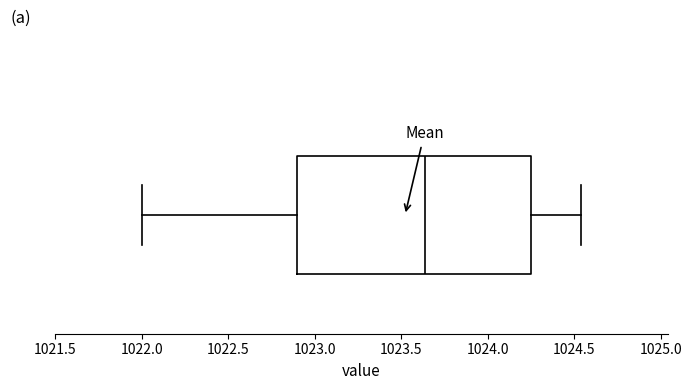

Transcribe this box plot: give where the median line is, the range the box spans, and where the two whiskers end, as read against the x-axis. The values are not printed on the chart, so give them approximately, as read against the axis.

median 1023.65, box 1022.90 to 1024.25, whiskers 1022.00 to 1024.55